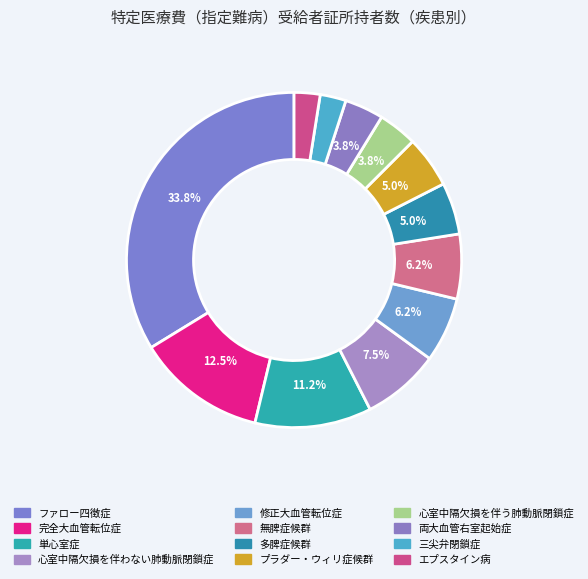

What portion of the pie excludes 三尖弁閉鎖症?

97.5%